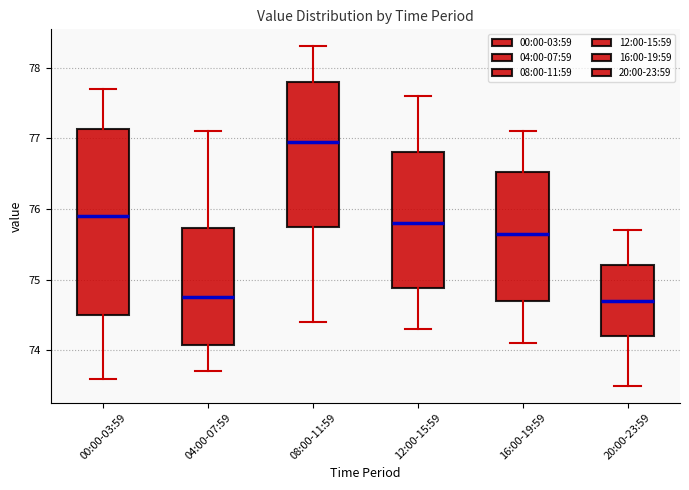

Where is the upper edge of the box for 12:00-15:59 on the y-axis? The values are not printed on the chart, so give them approximately, as read against the axis.

76.8